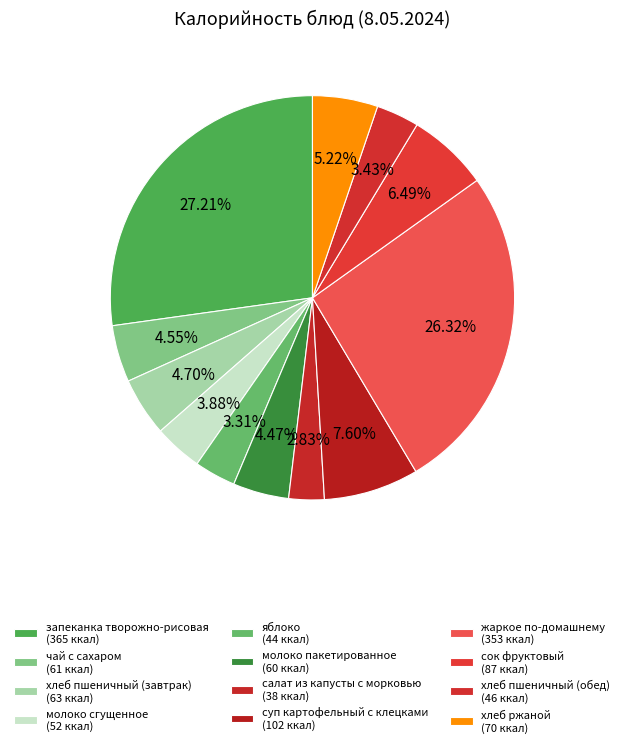

Approximately how many times larger is the value at запеканка творожно-рисовая compared to хлеб пшеничный (обед)?

7.9